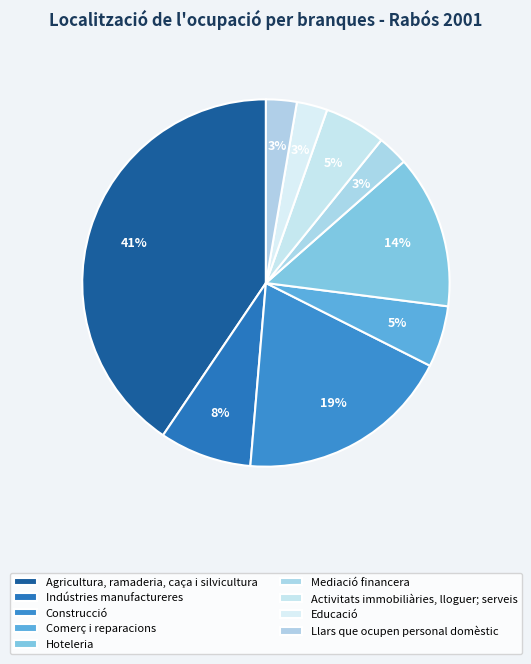

Is it true that Construcció is 19% of the pie?

True